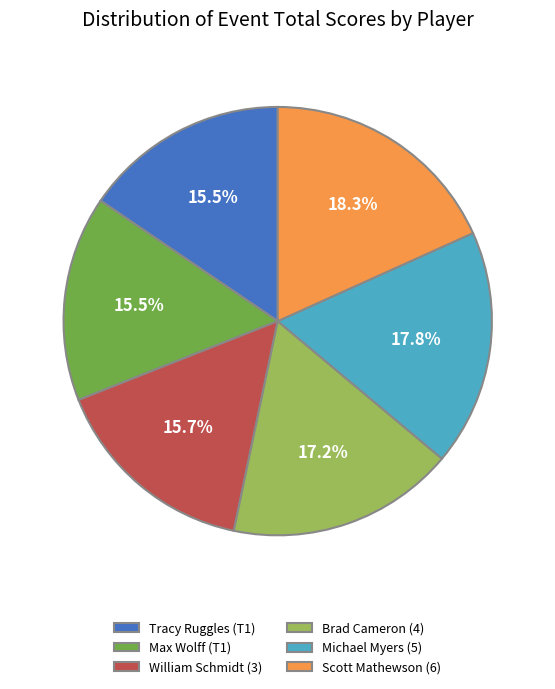

To the nearest percent, what portion does William Schmidt (3) represent?

16%